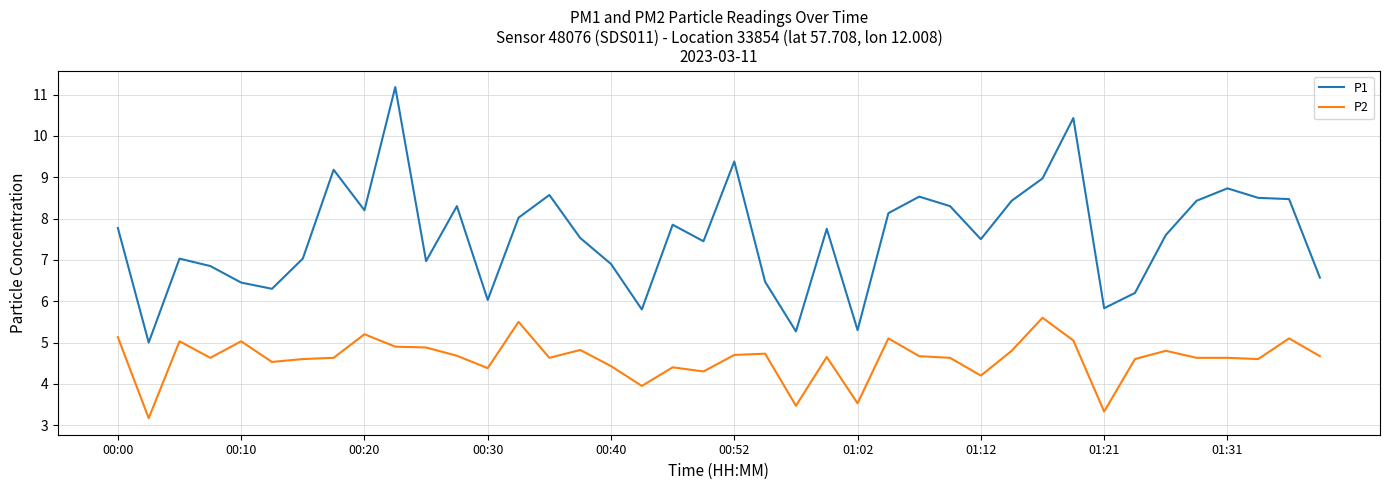

True or false: P1 and P2 cross at least once.

False